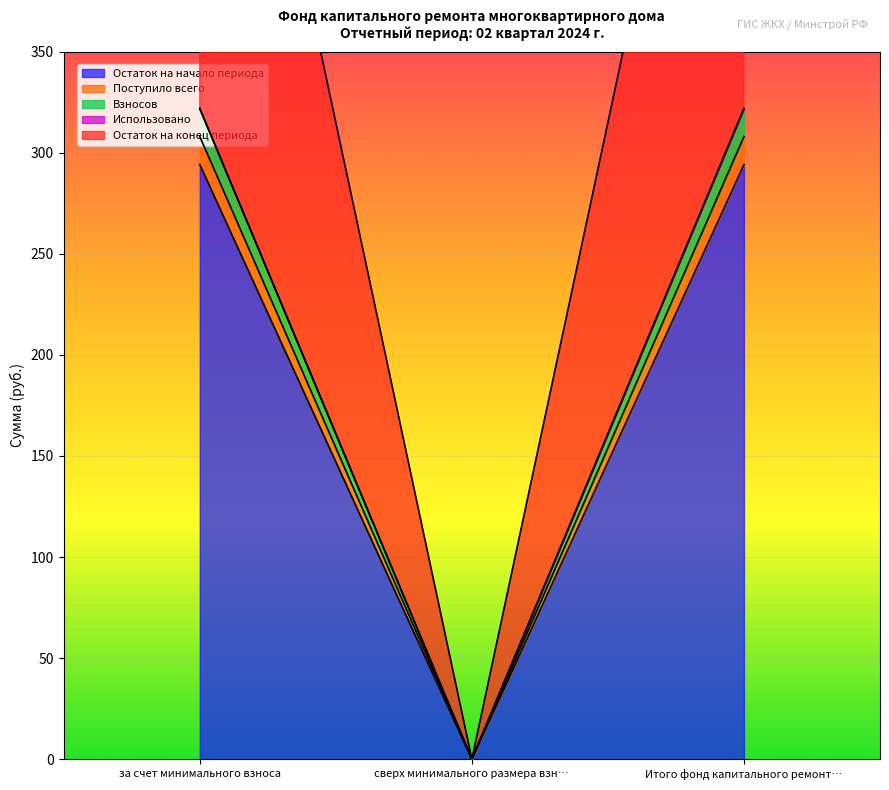

How many lines are shown in the chart?

4